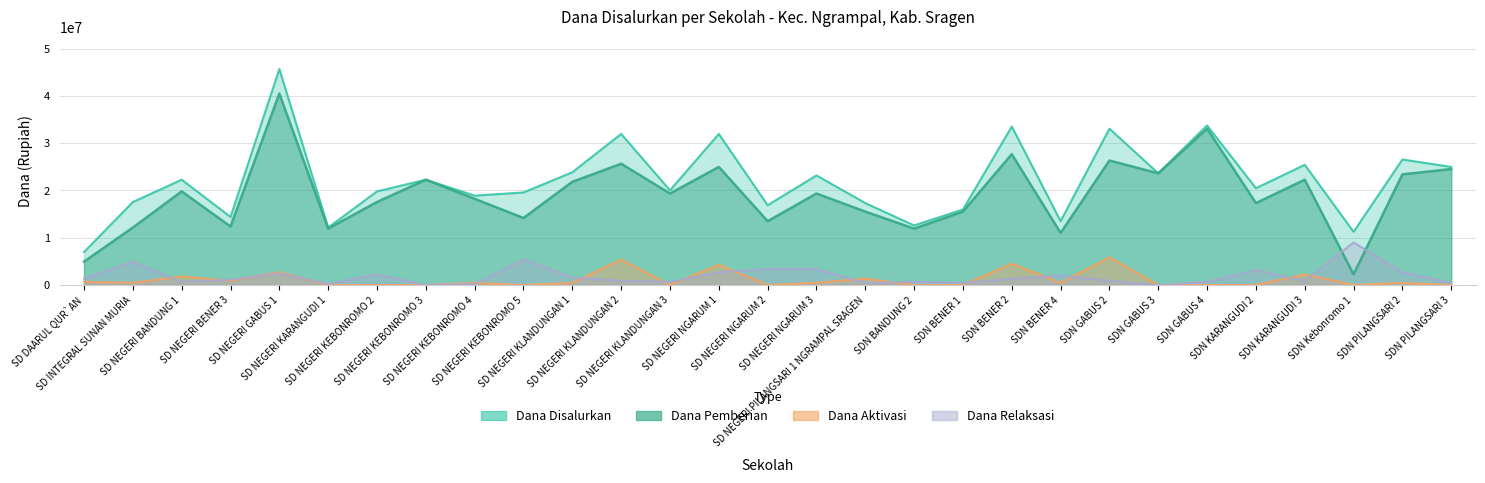

True or false: Dana Pemberian has more than 1 points higher than both neighbors.

True